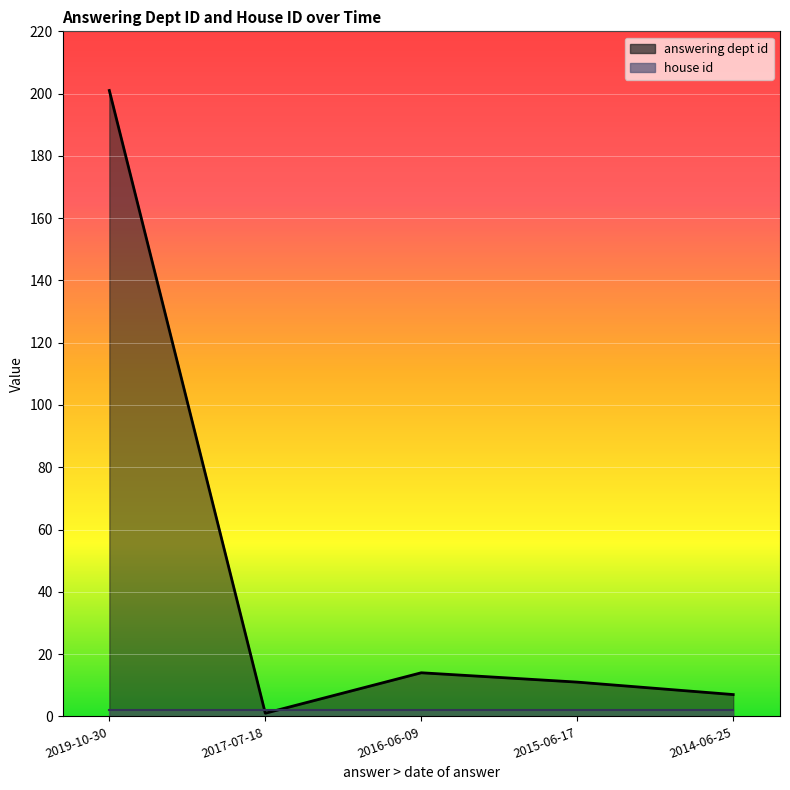

Reading left to right, extract all data points from this chart.

2019-10-30=201	2017-07-18=1	2016-06-09=14	2015-06-17=11	2014-06-25=7